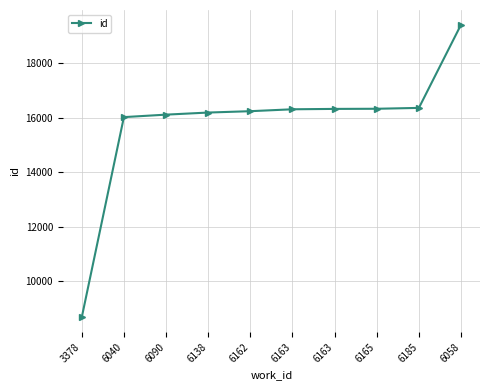

How many data points does each series have?

10